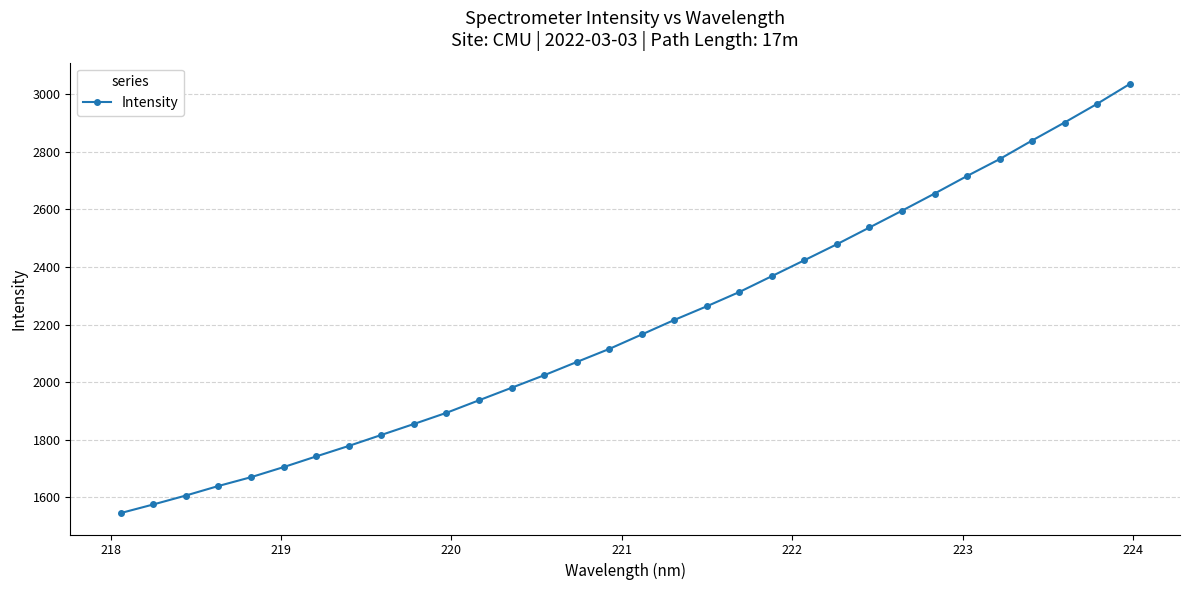

What is the difference between the second highest and minimum values?

1420.2